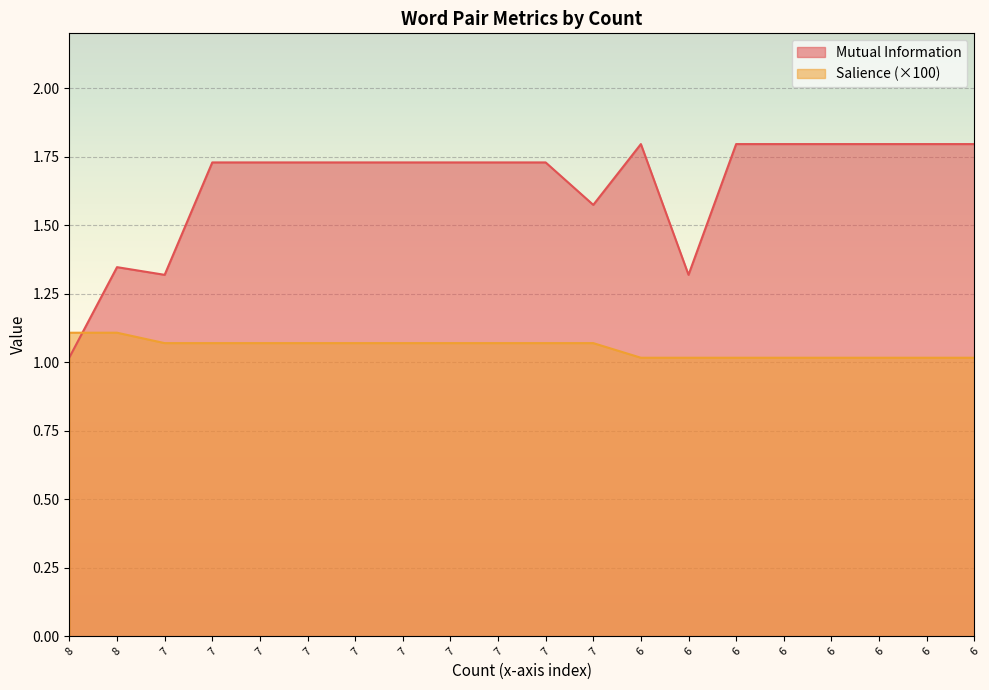

List the series in order of their peak value, highest first.

Mutual Information, Salience (×100)